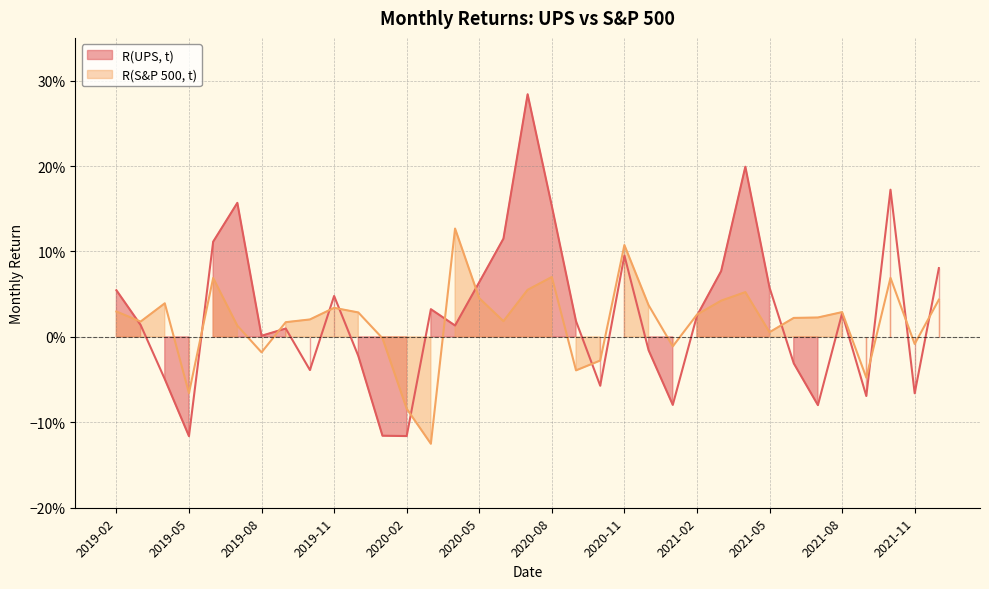

Which series has the largest range (max minus min)?

R(UPS, t)